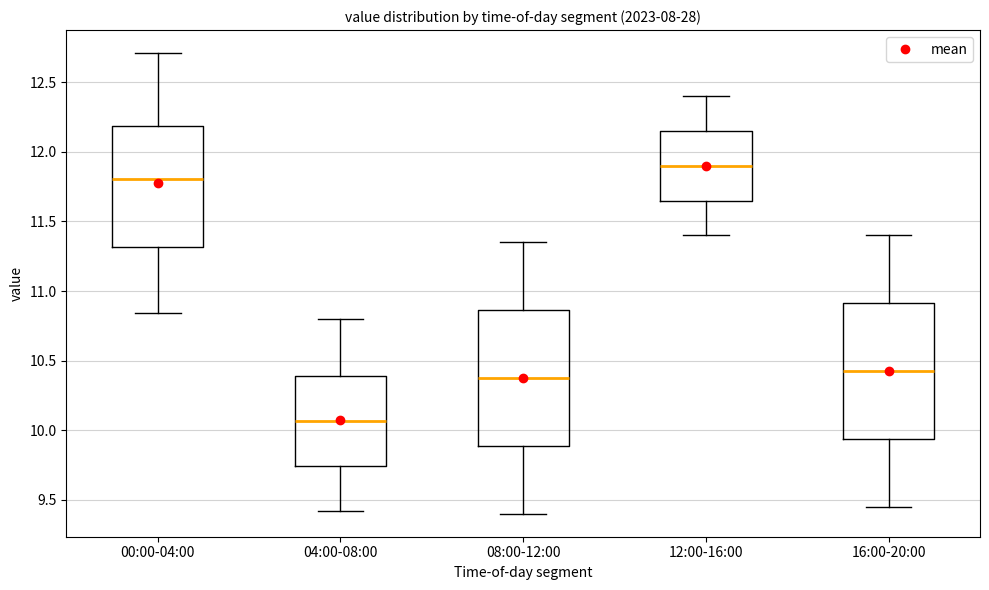

Where is the lower edge of the box for 04:00-08:00 on the y-axis? The values are not printed on the chart, so give them approximately, as read against the axis.

9.75